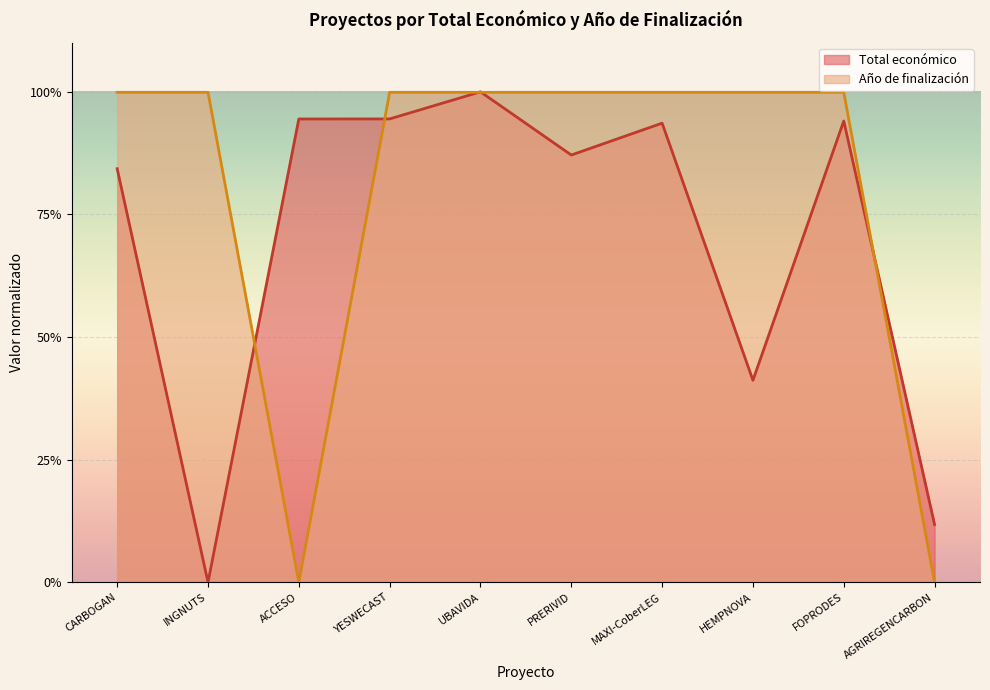

What are all the series names shown in the legend?

Total económico, Año de finalización